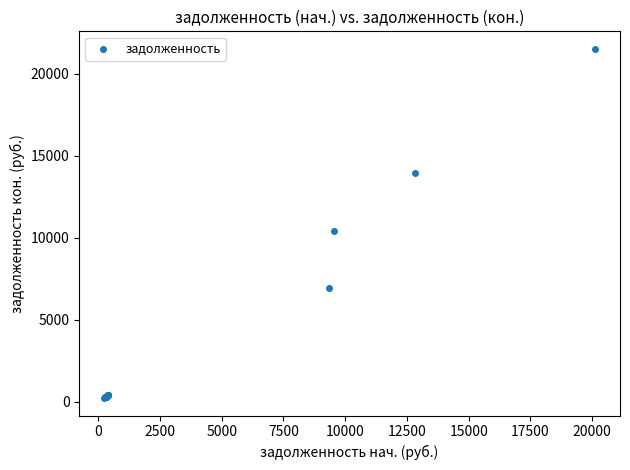

What Y value in the scatter plot is closest to 10883?

10399.9